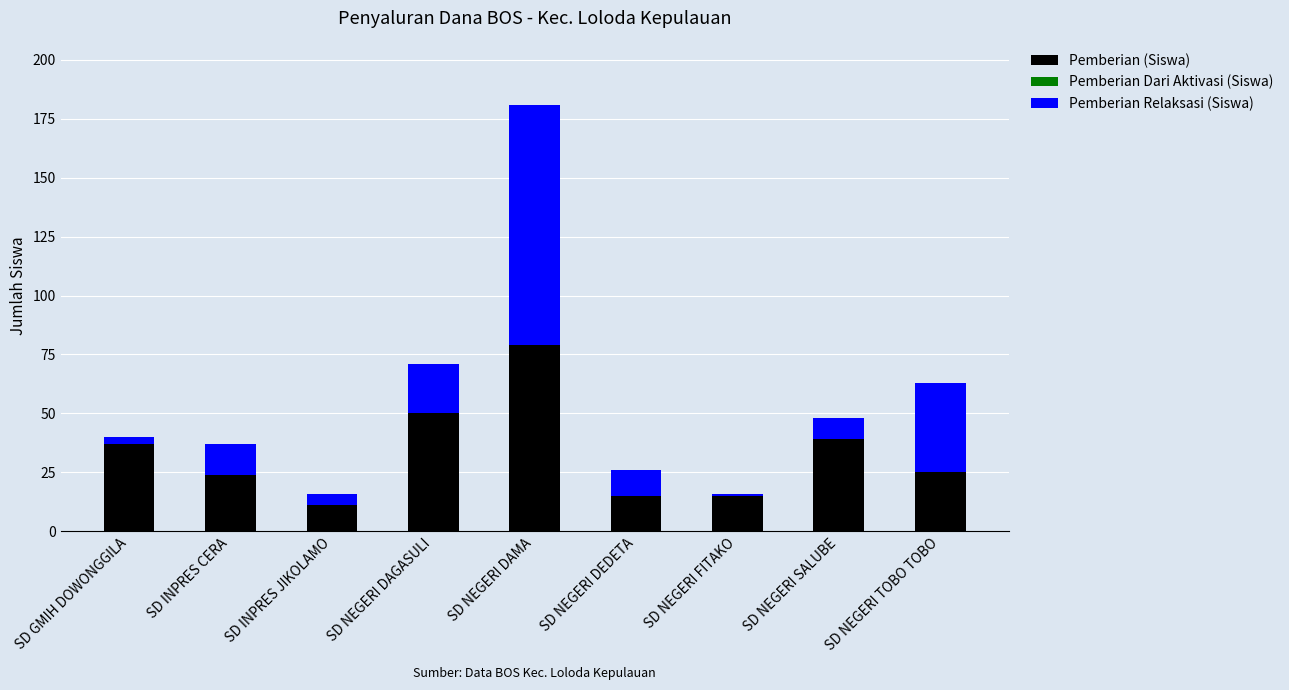

The value of Pemberian (Siswa) at SD NEGERI FITAKO is 5. True or false?

False